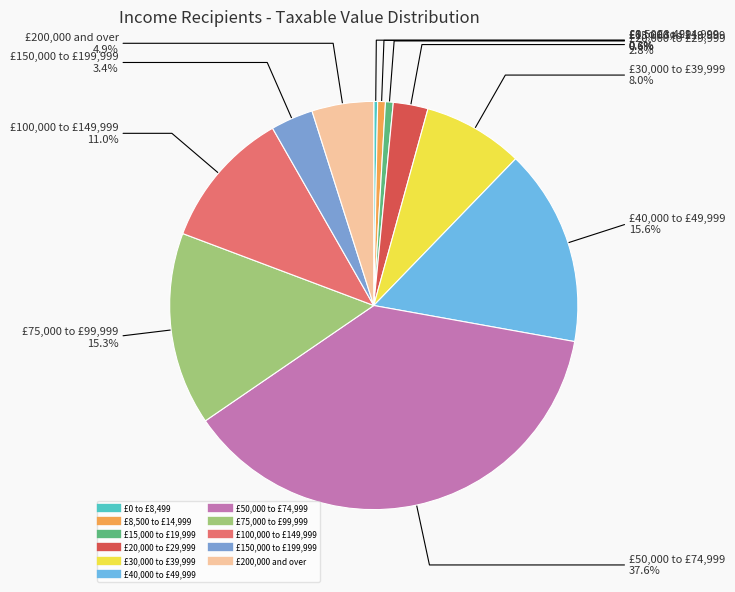

Which category has the biggest portion of the pie?

£50,000 to £74,999